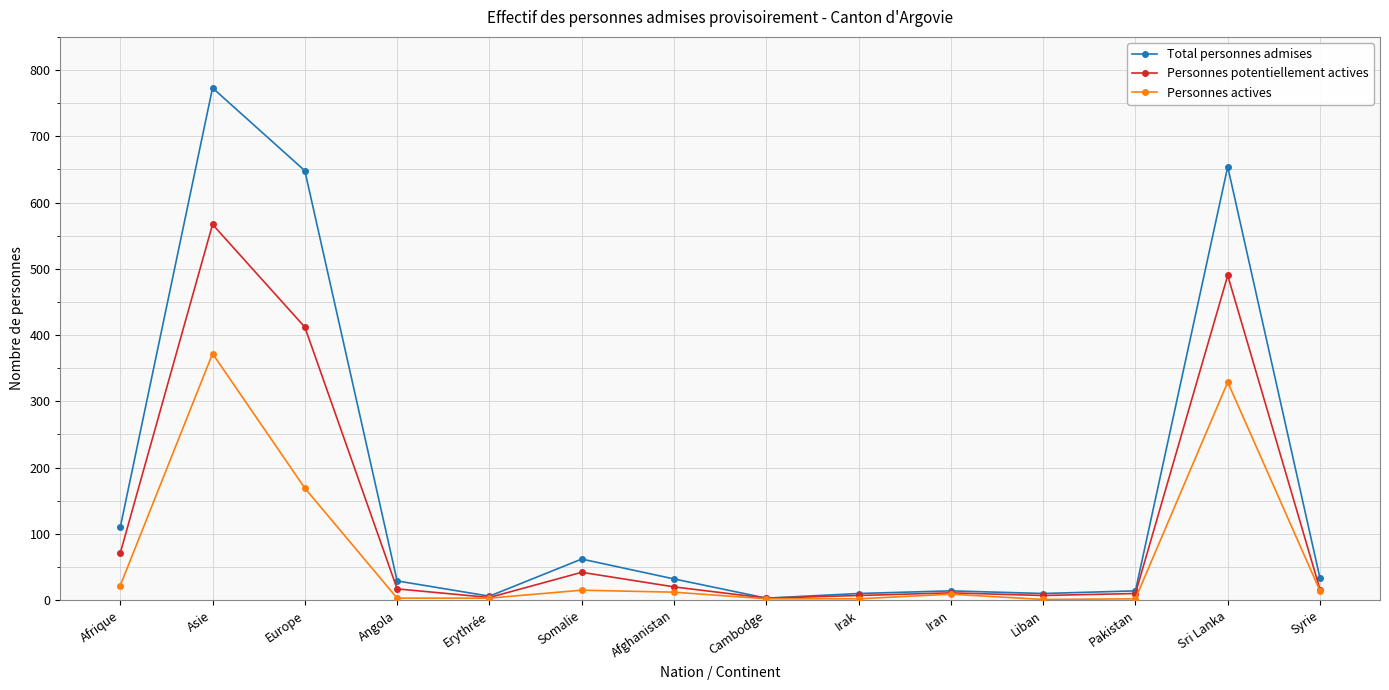

What is the average value of the Personnes actives series?

68